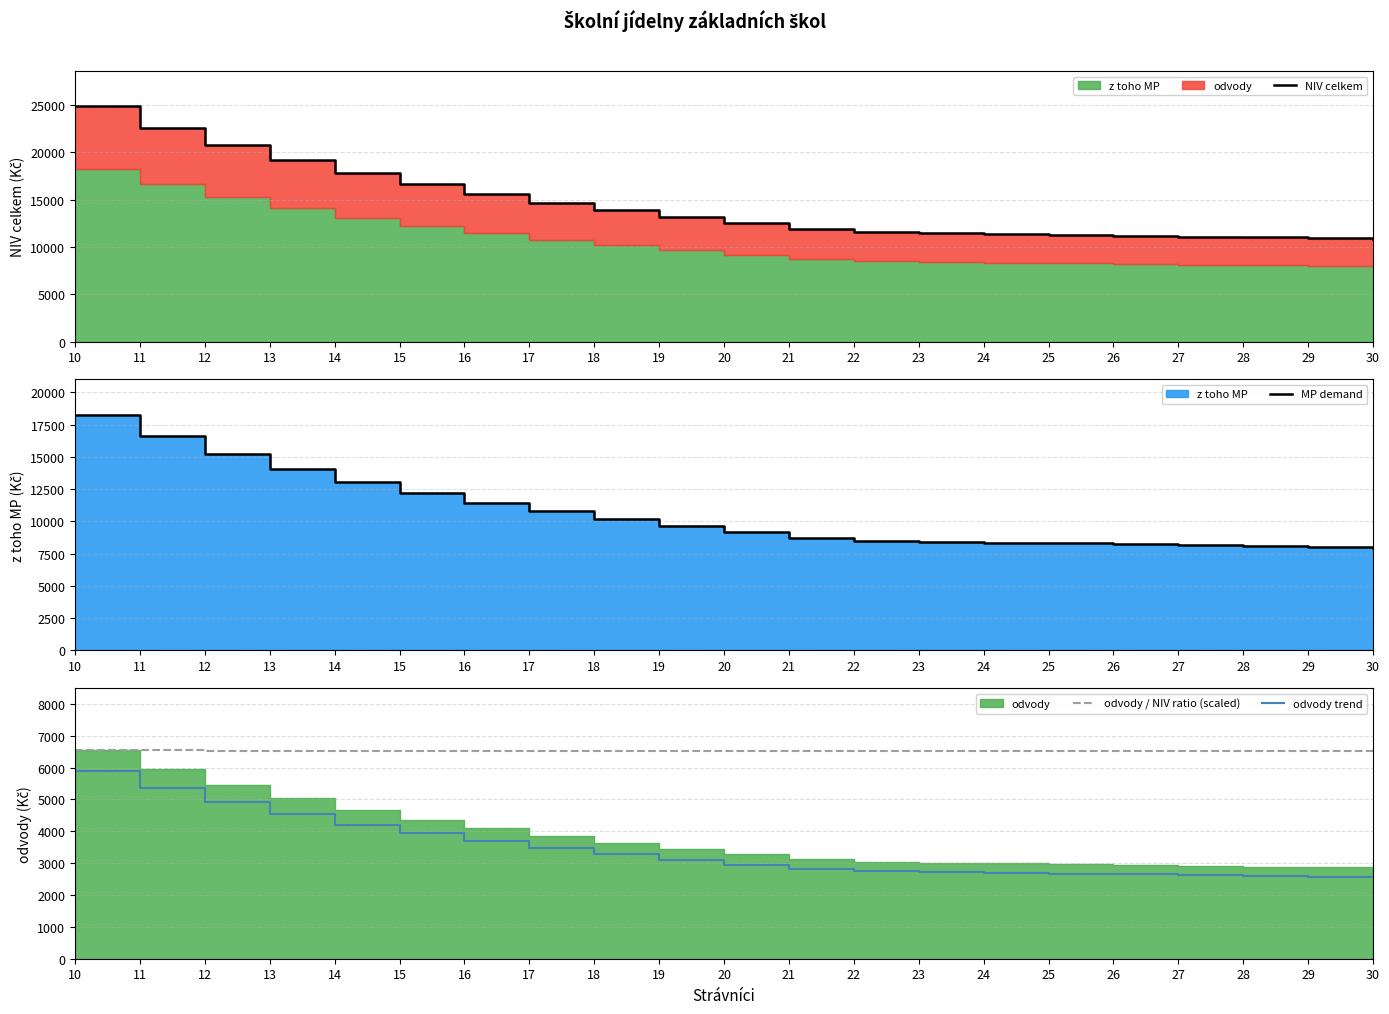

What is the sum of the odvody trend values at 18 and 30?

5839.2